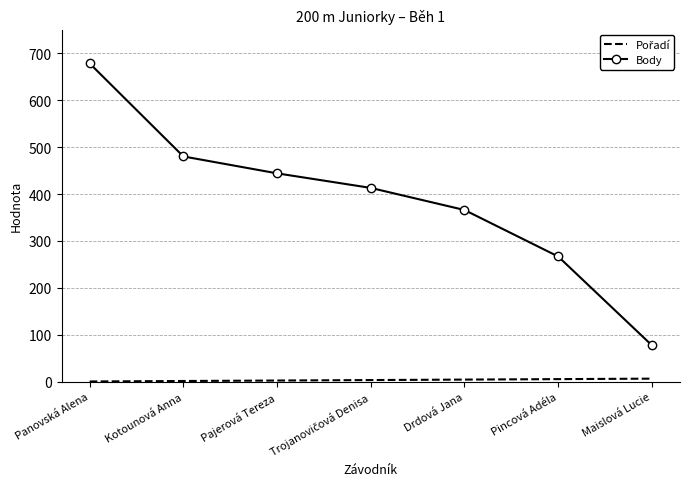

Which series has the largest range (max minus min)?

Body